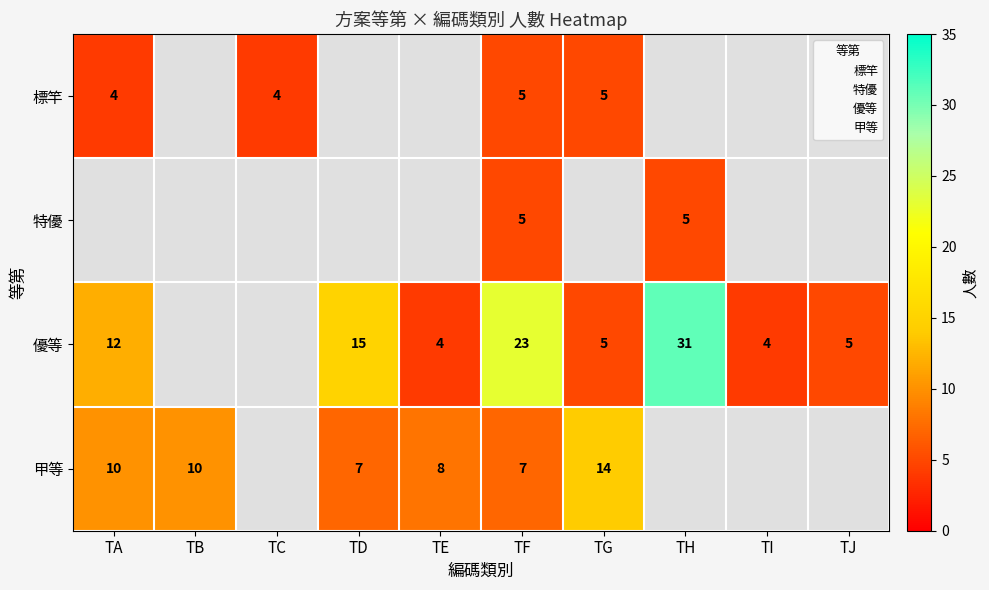

Is it true that 優等 equals 12.0 at TA?

True